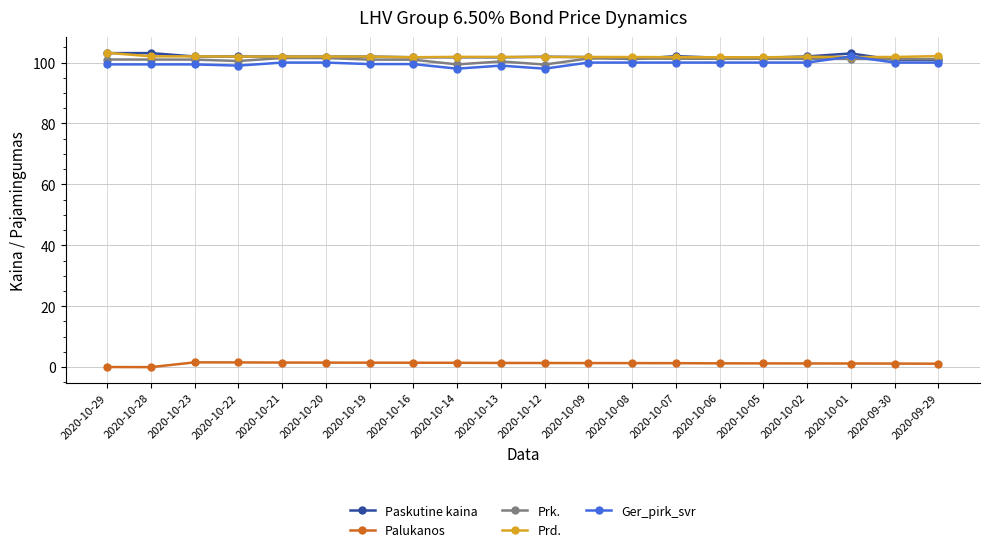

What is the sum of all Paskutine kaina values?

2038.1